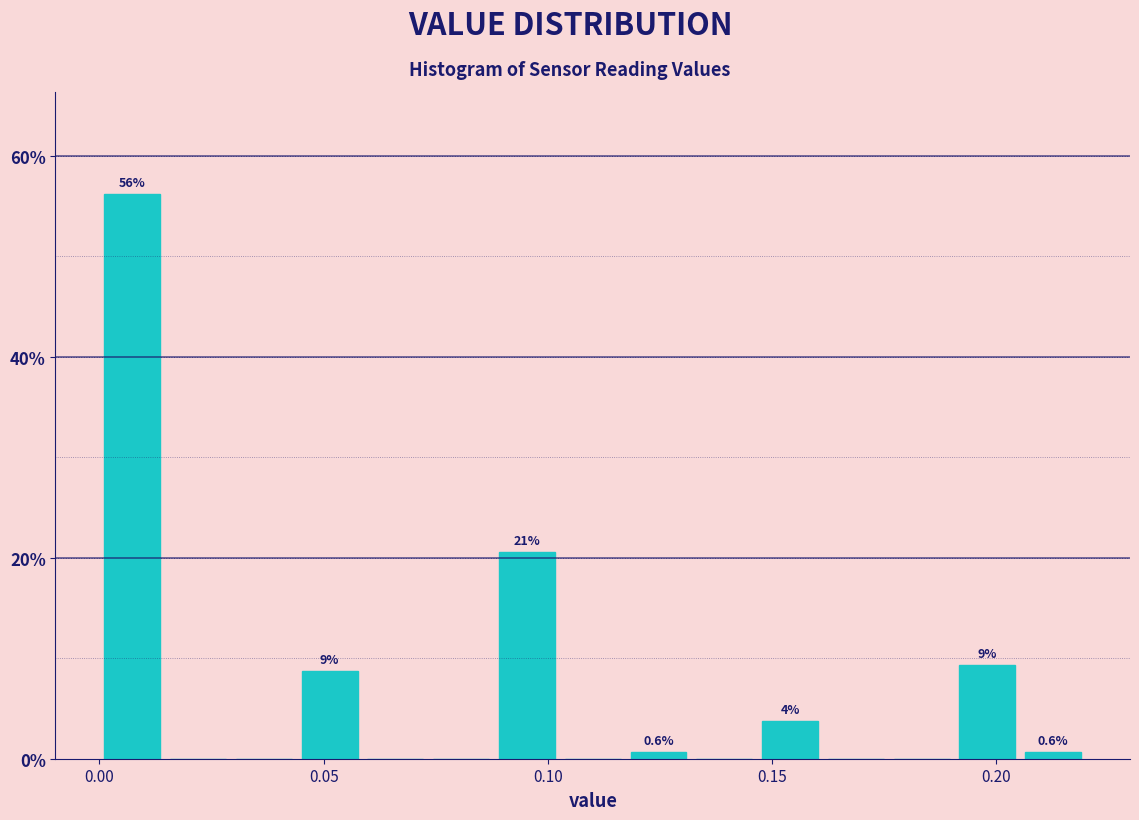

Read against the x-axis, roughly where is the centre of the tallest bar?

0.005